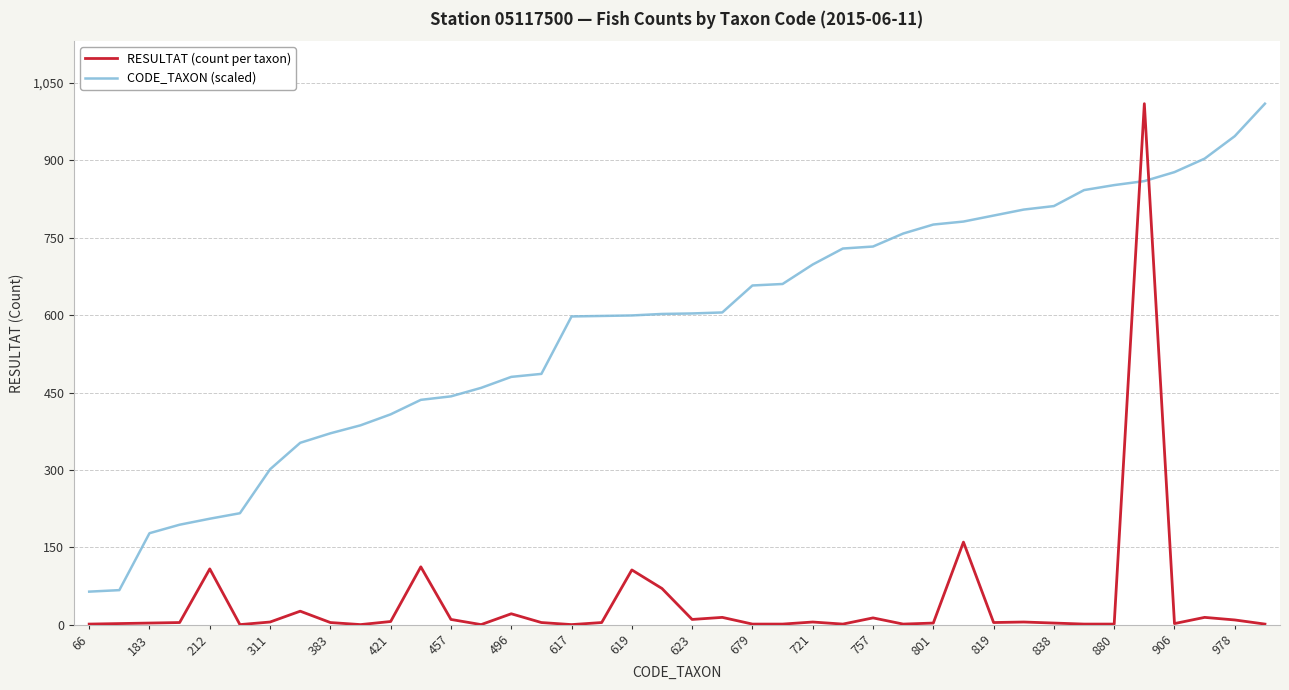

Rank the series by their average value, from highest to lowest.

CODE_TAXON (scaled), RESULTAT (count per taxon)